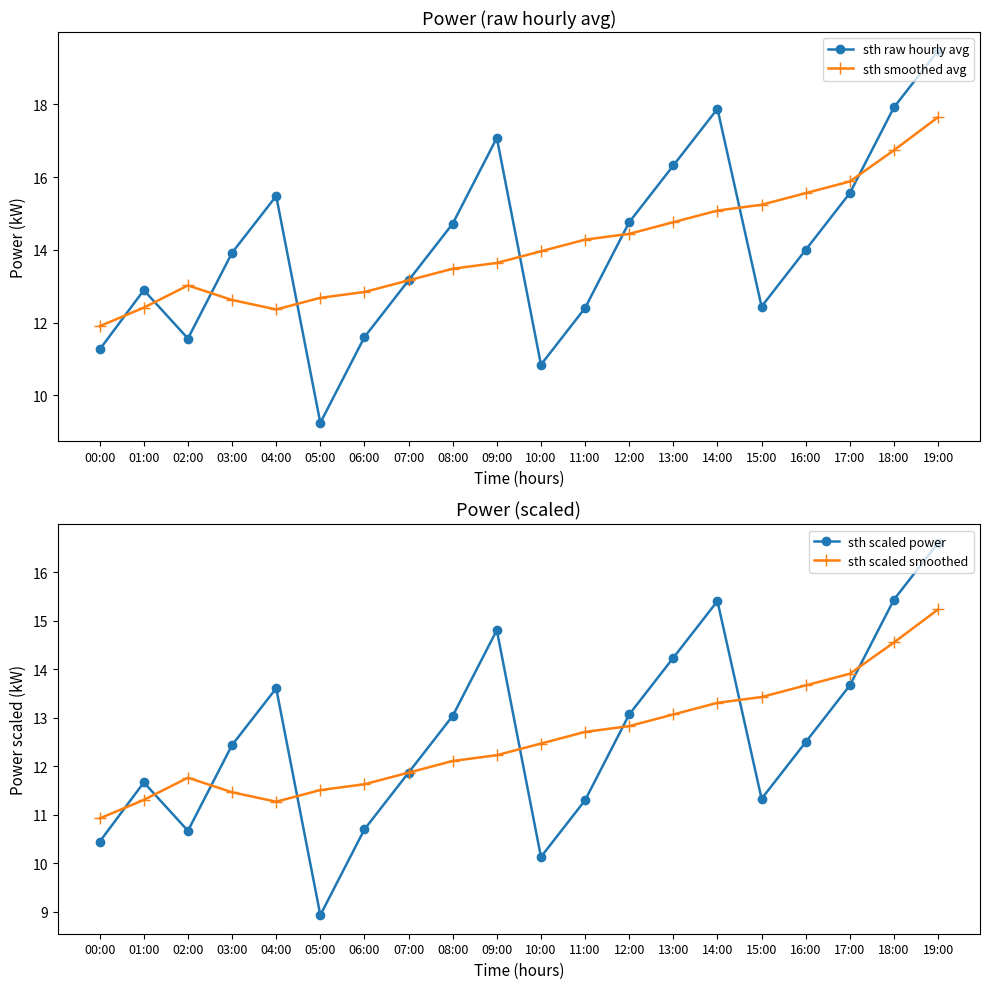

What are all the series names shown in the legend?

sth raw hourly avg, sth smoothed avg, sth scaled power, sth scaled smoothed